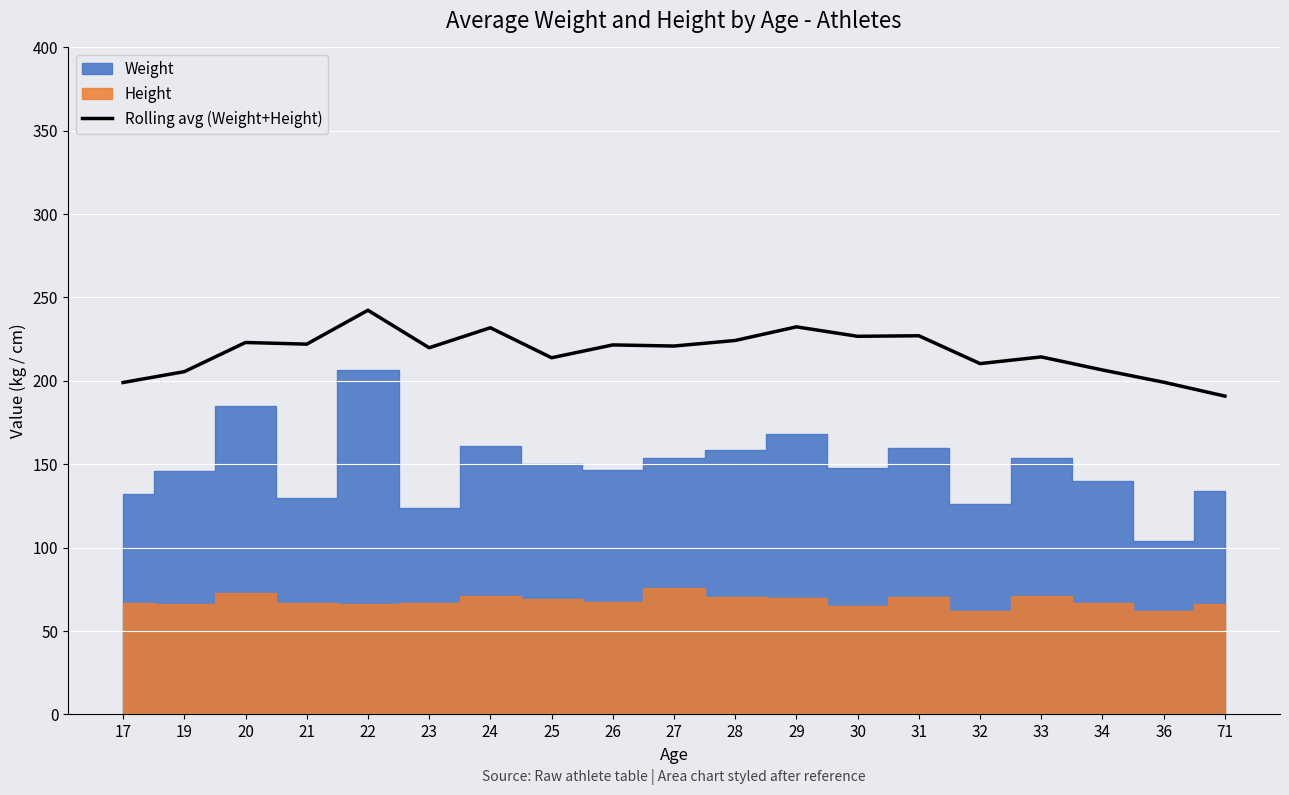

Is it true that the value at 29 is 232.4?

True